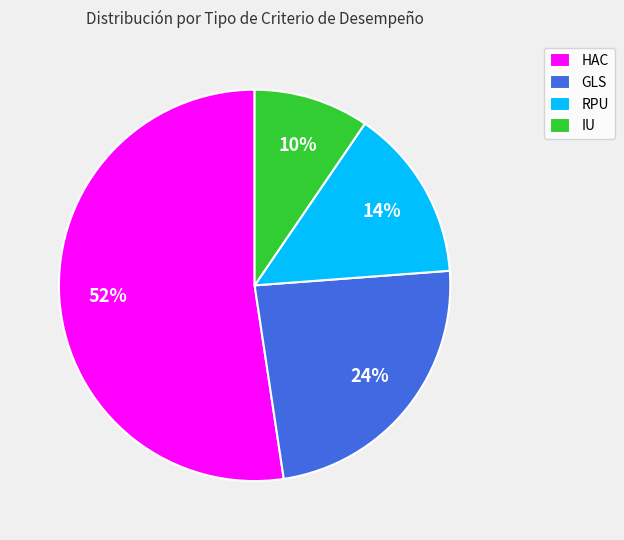

Approximately how many times larger is the value at IU compared to RPU?

0.7